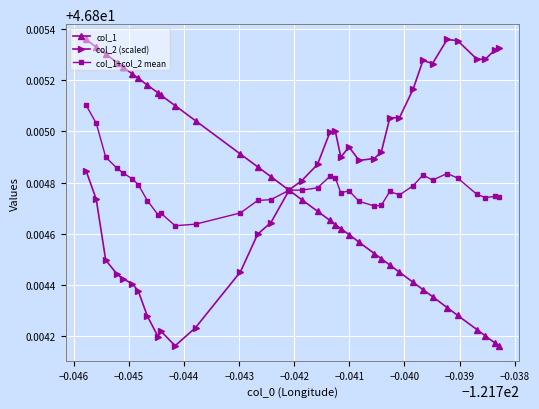

In col_2 (scaled), how many points are higher than both neighbors (excluding endpoints)?

5